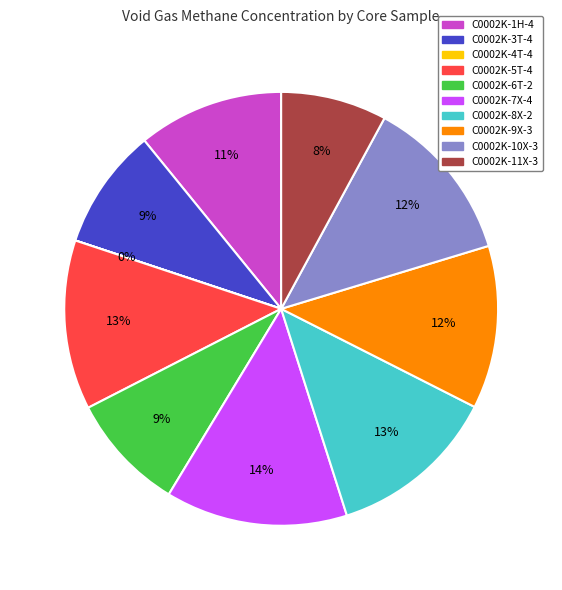

What percentage is the C0002K-7X-4 slice, to the nearest percent?

14%